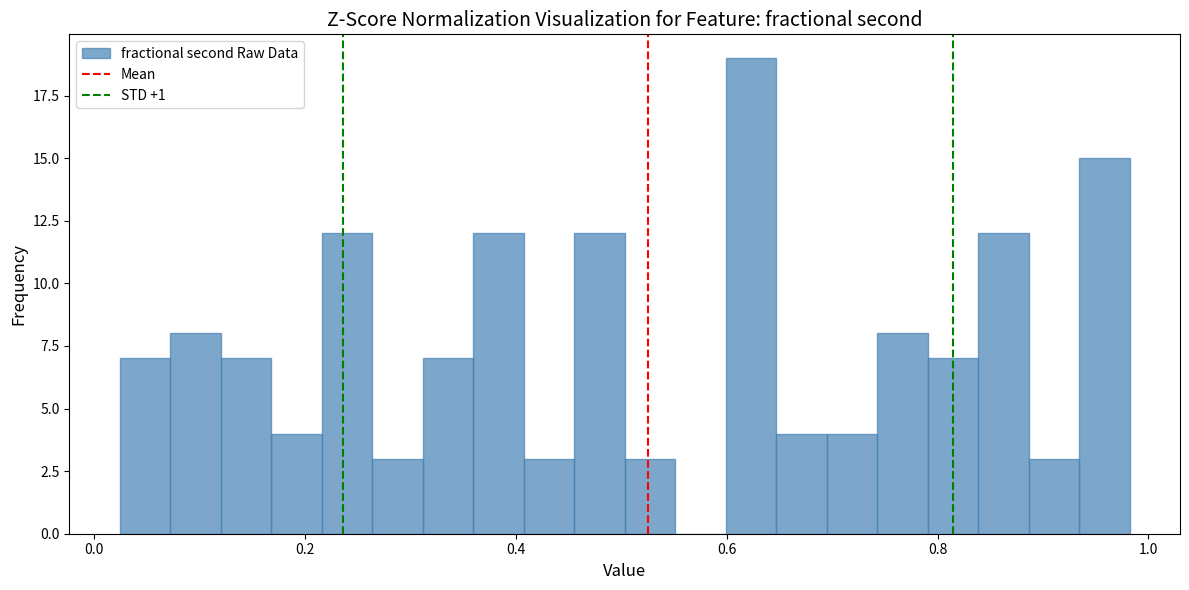

Around what value on the x-axis is the tallest bar? Give the approximate position of its centre, as read against the axis.

0.62